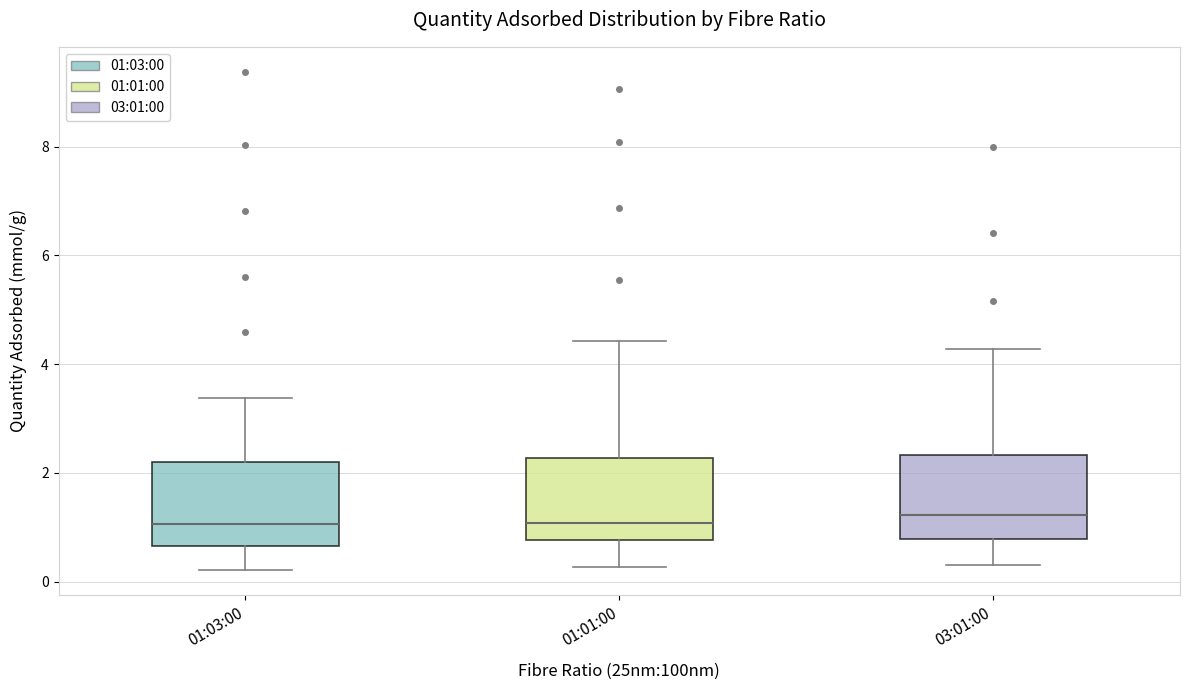

Reading left to right, transcribe this box plot: for each box, give where its median line is, the range the box spans, and where its two whiskers end, as read against the y-axis. The values are not printed on the chart, so give them approximately, as read against the axis.

01:03:00: median 1.0, box 0.6 to 2.2, whiskers 0.2 to 3.4
01:01:00: median 1.0, box 0.8 to 2.2, whiskers 0.2 to 4.4
03:01:00: median 1.2, box 0.8 to 2.4, whiskers 0.4 to 4.2